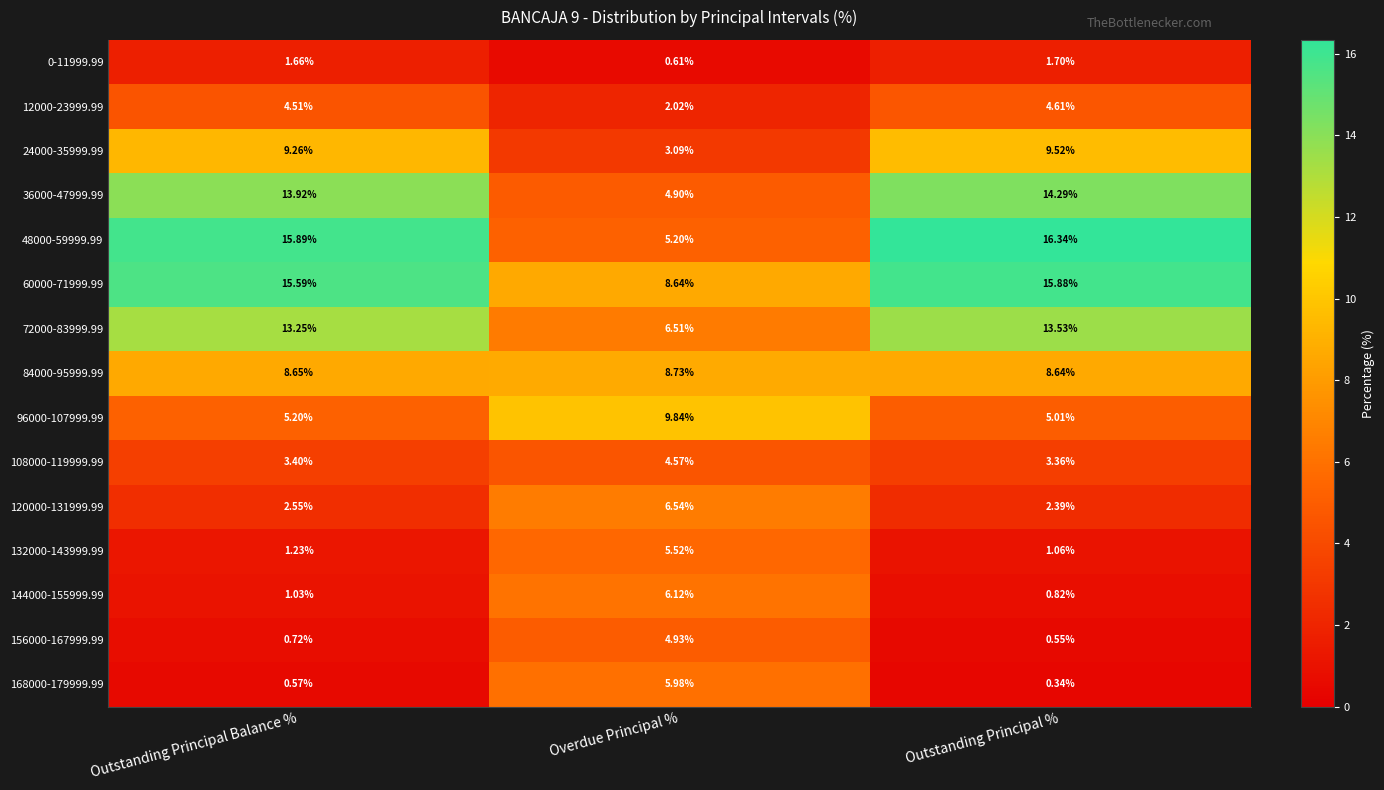

Where is 84000-95999.99 nearest to the value 8?

Outstanding Principal %